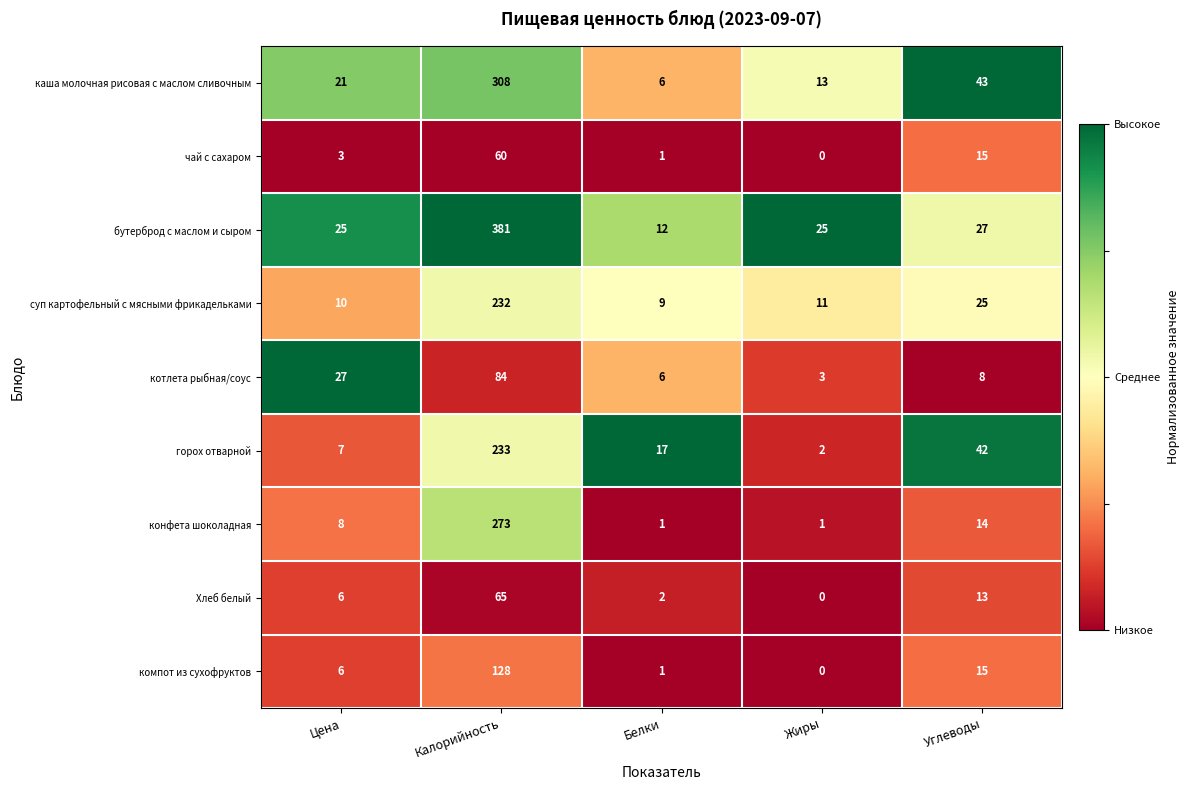

Which category has the lowest value across all series?

Жиры